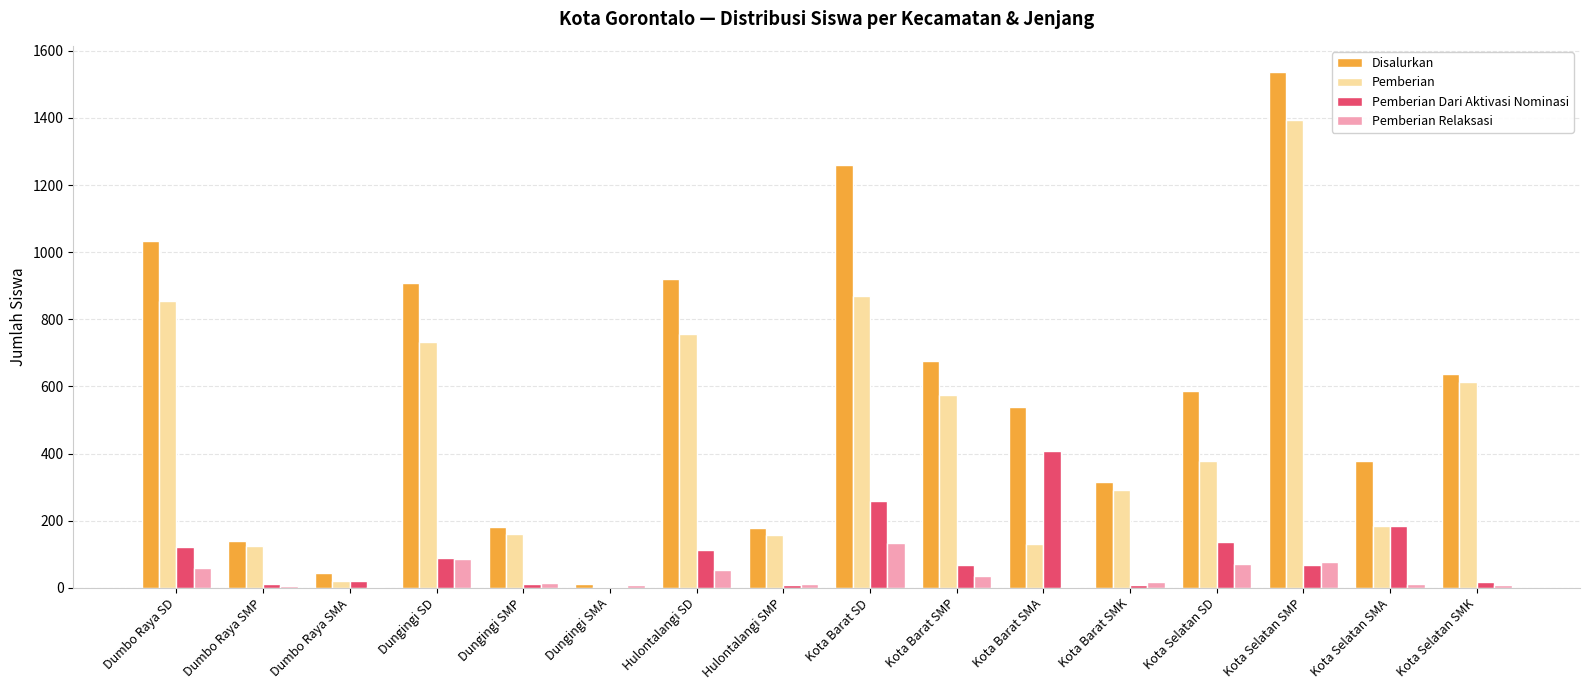

Which series has the widest spread of values?

Disalurkan